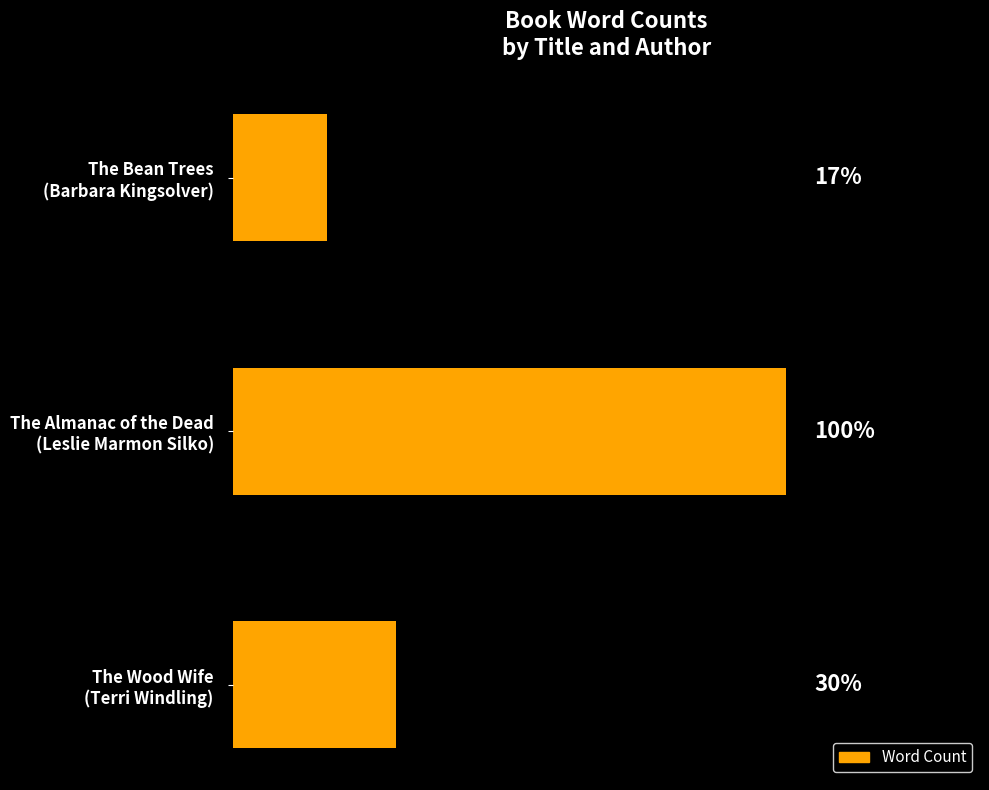

Does the chart contain any negative values?

No